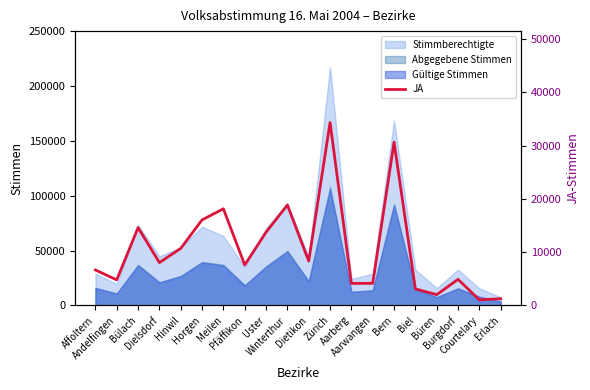

The value at Courtelary is 1764. True or false?

False